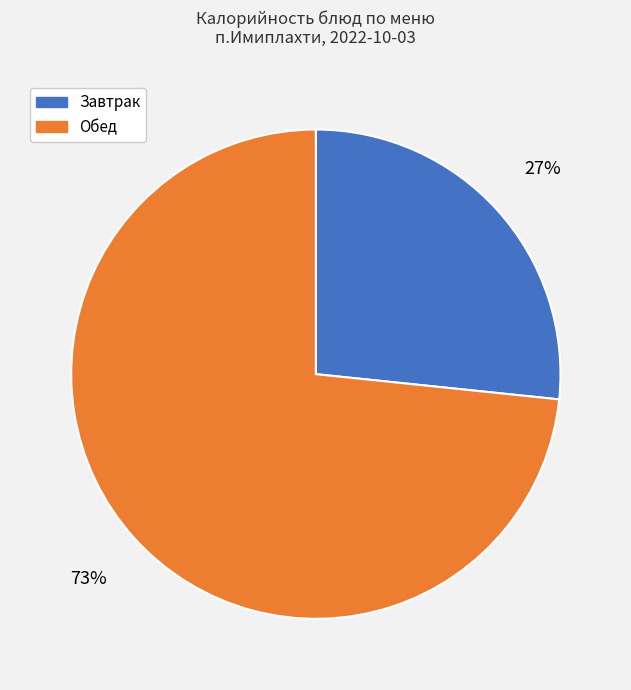

To the nearest percent, what is the average slice percentage?

50%